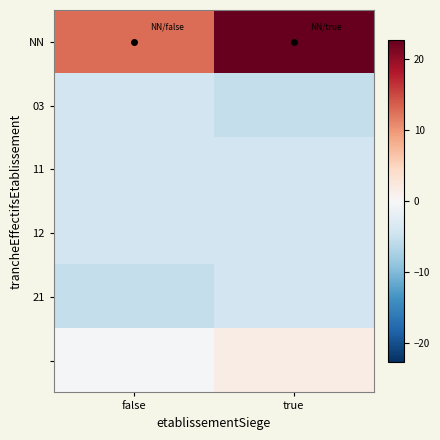

At which category is the sum across all series the highest?

true